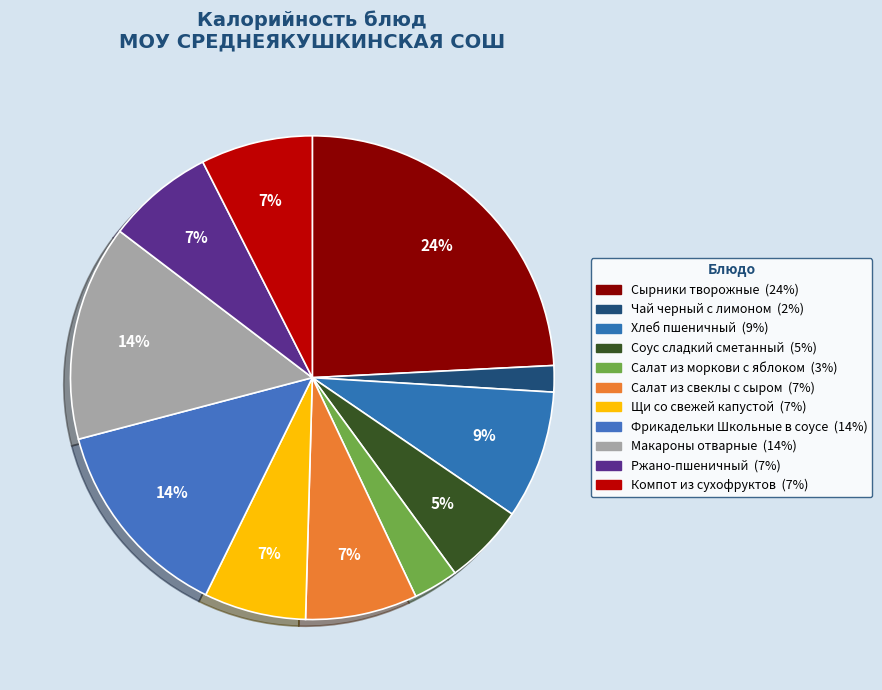

Combined, what portion of the pie is Хлеб пшеничный and Ржано-пшеничный?

15.8%